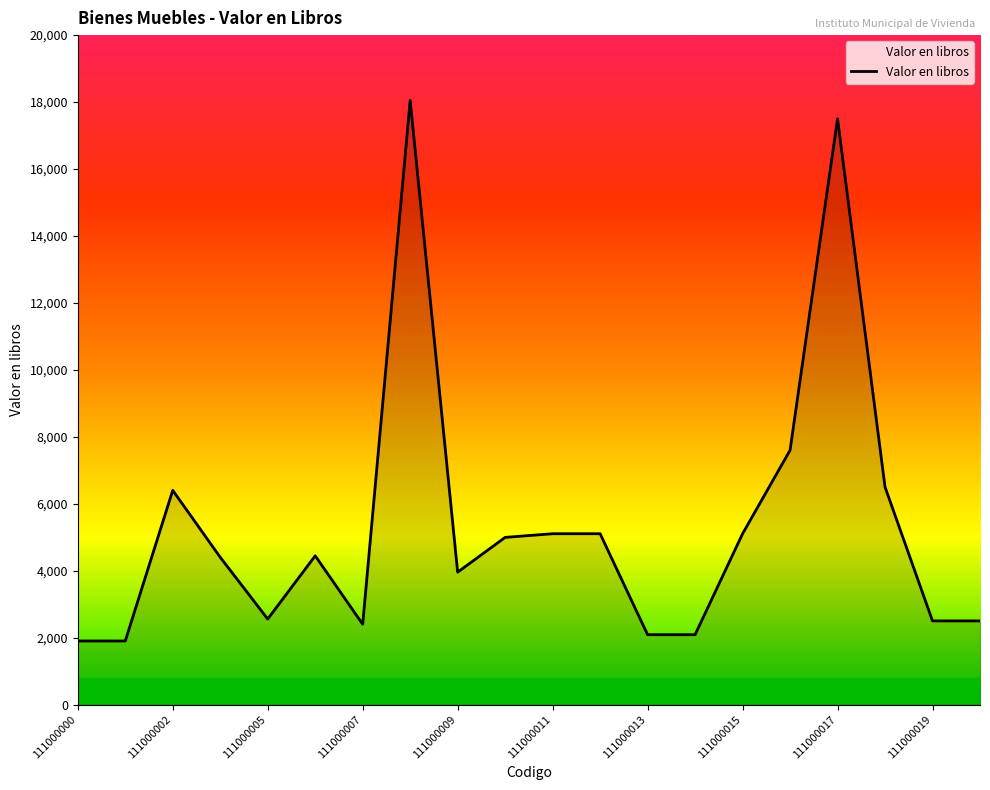

True or false: there are more than 0 points higher than both neighbors.

True